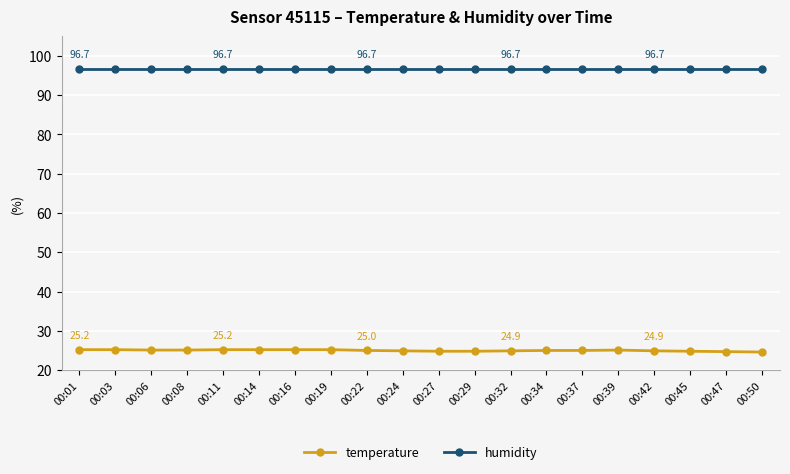

What are all the series names shown in the legend?

temperature, humidity